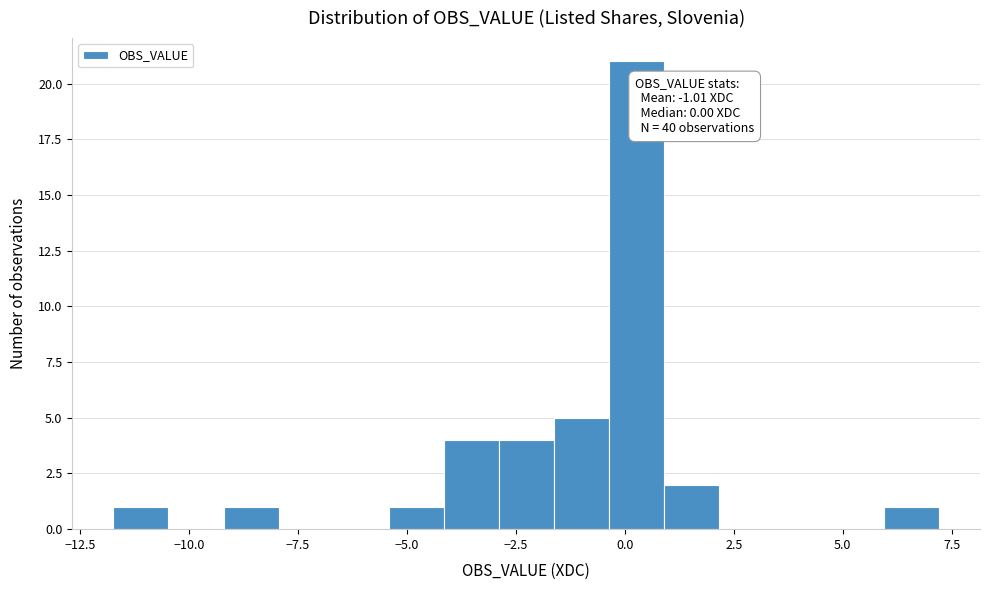

Around what value on the x-axis is the tallest bar? Give the approximate position of its centre, as read against the axis.

0.5